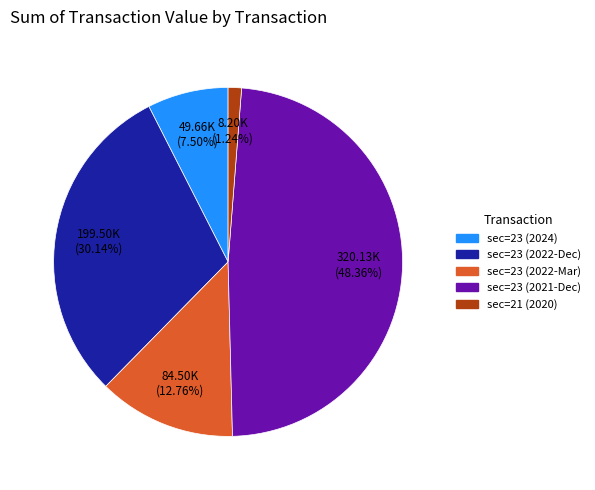

Does any single category account for the majority?

No